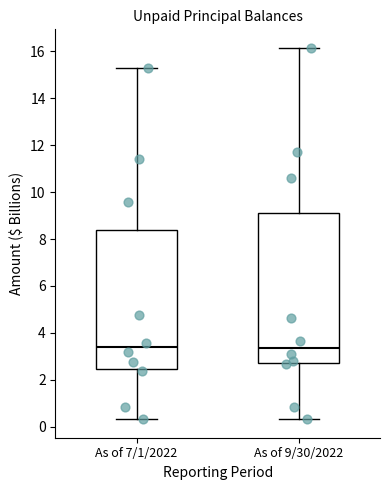

Where is the upper edge of the box for As of 7/1/2022 on the y-axis? The values are not printed on the chart, so give them approximately, as read against the axis.

8.4